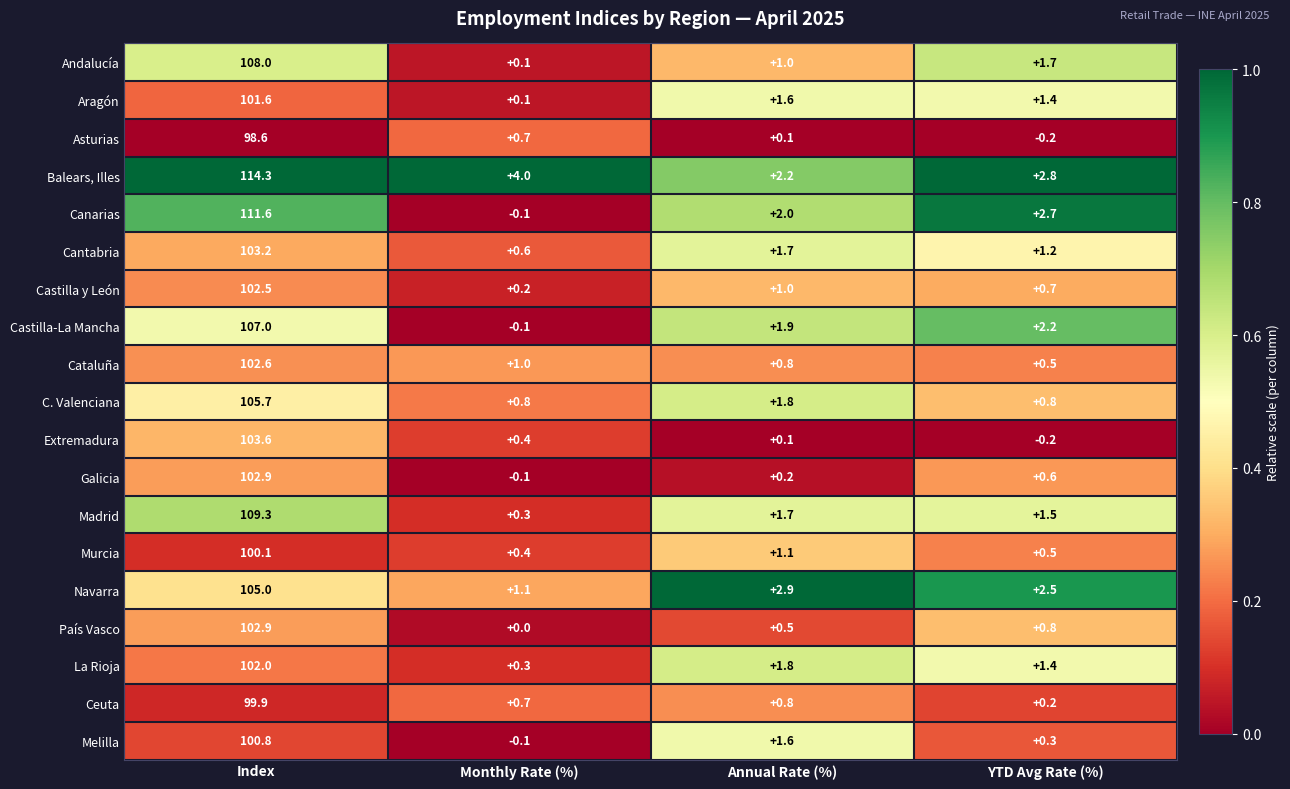

What is the sum of all Murcia values?

102.1